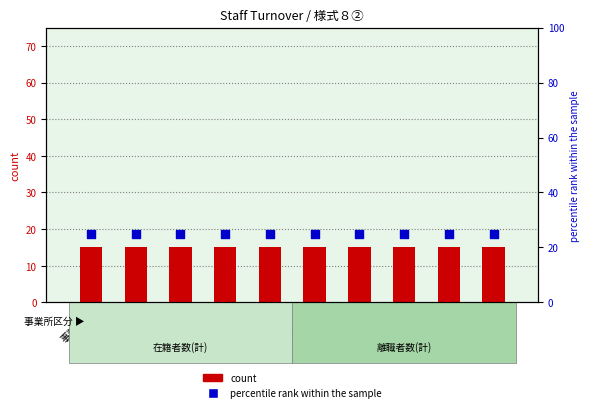

At how many categories does at least one series exceed 20?

10